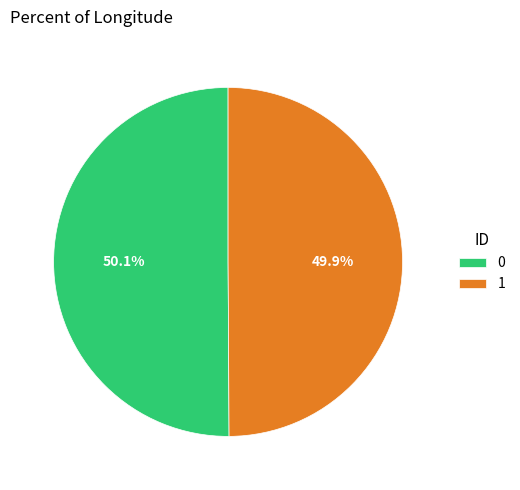

How many segments does this pie chart have?

2